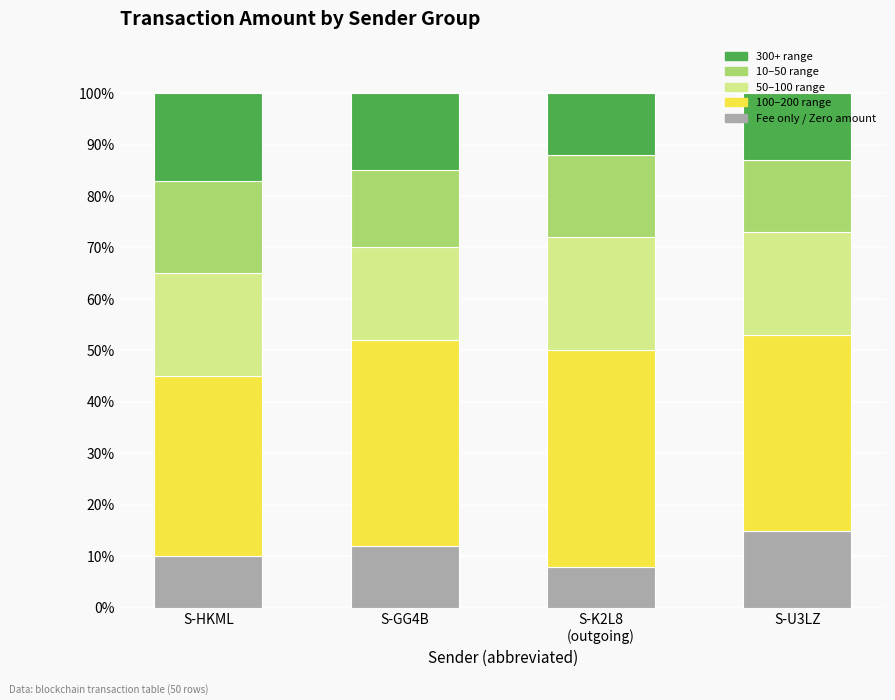

What is the difference between the second highest and minimum values in the Fee only / Zero amount series?

4